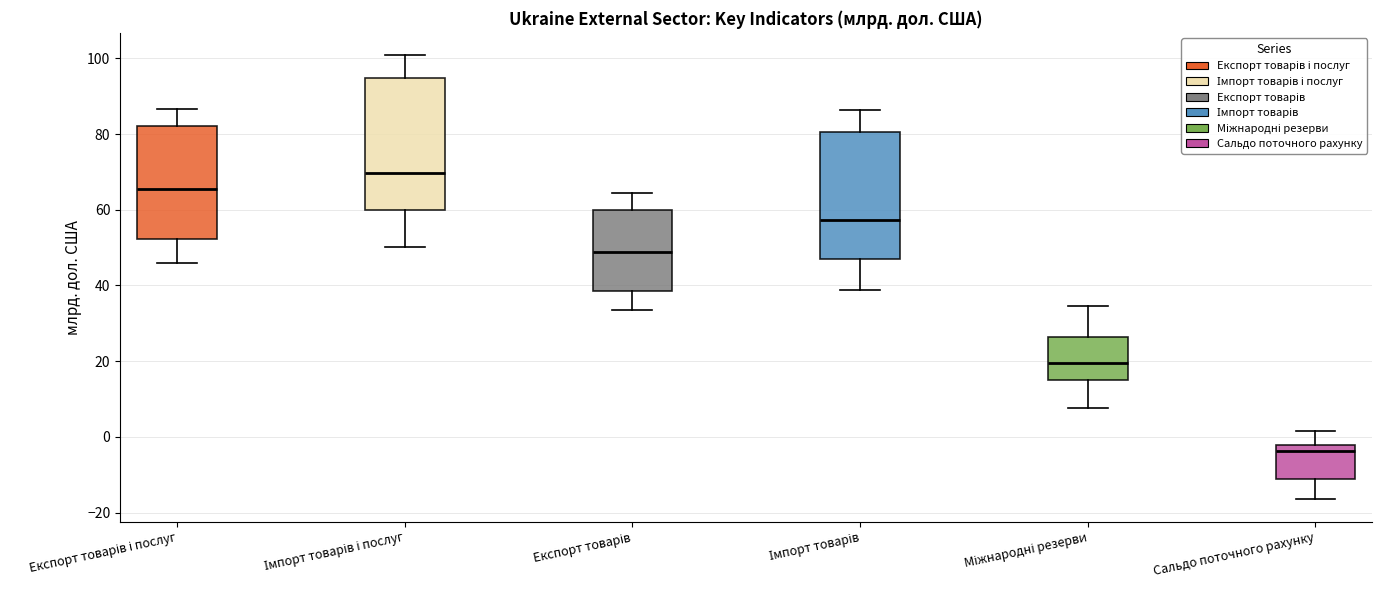

Reading left to right, transcribe this box plot: for each box, give where its median line is, the range the box spans, and where its two whiskers end, as read against the y-axis. The values are not printed on the chart, so give them approximately, as read against the axis.

Експорт товарів і послуг: median 66, box 52 to 82, whiskers 46 to 86
Імпорт товарів і послуг: median 70, box 60 to 94, whiskers 50 to 100
Експорт товарів: median 48, box 38 to 60, whiskers 34 to 64
Імпорт товарів: median 58, box 46 to 80, whiskers 38 to 86
Міжнародні резерви: median 20, box 14 to 26, whiskers 8 to 34
Сальдо поточного рахунку: median -4, box -12 to -2, whiskers -16 to 2